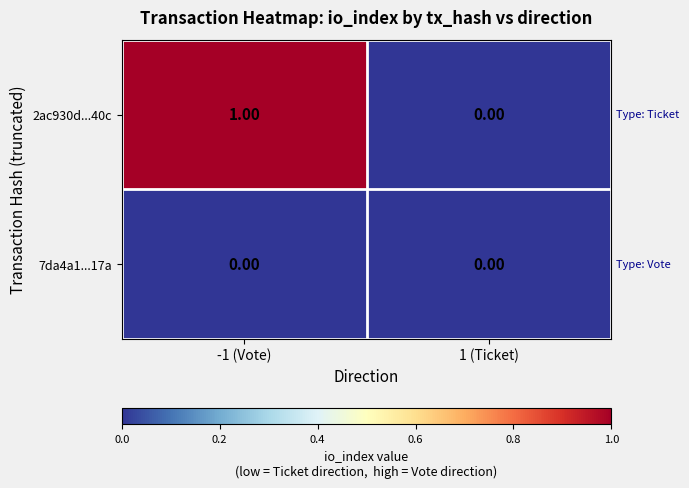

Is the value of 7da4a1...17a at 1 (Ticket) greater than the value of 2ac930d...40c at -1 (Vote)?

No